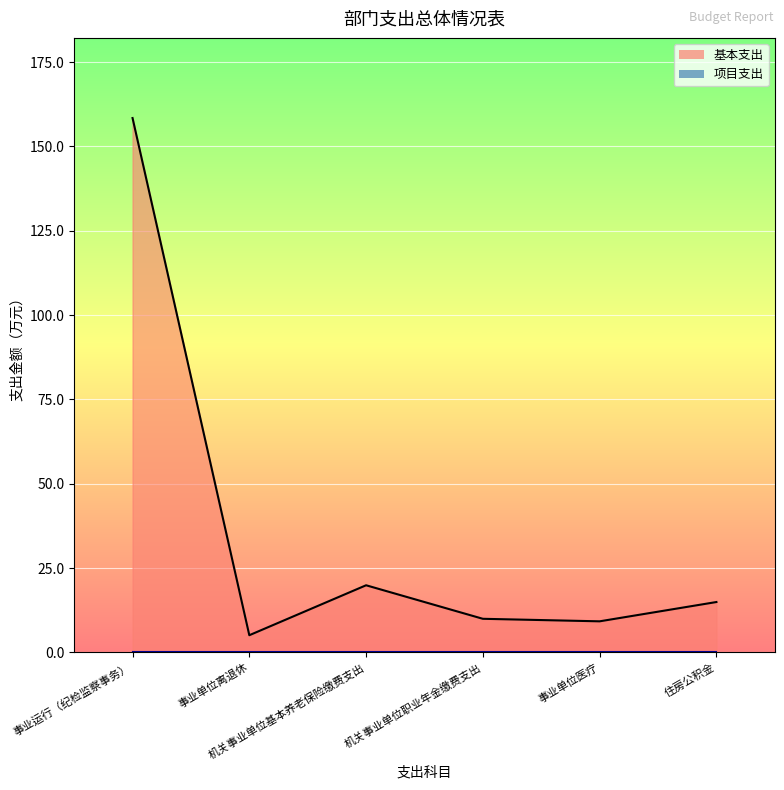

What is the smallest value displayed?

0.0